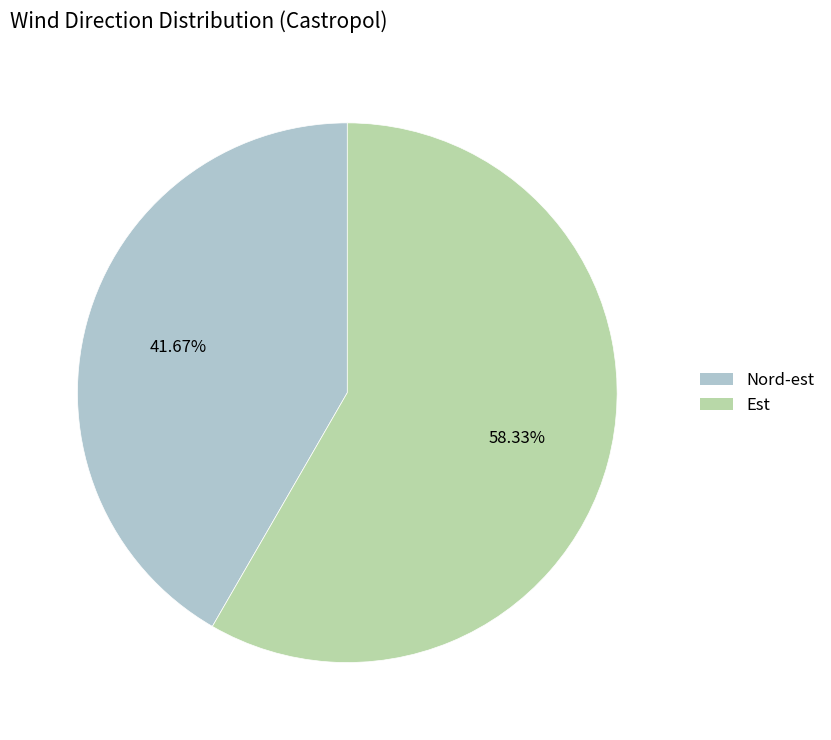

What percentage is the Nord-est slice, to the nearest percent?

42%